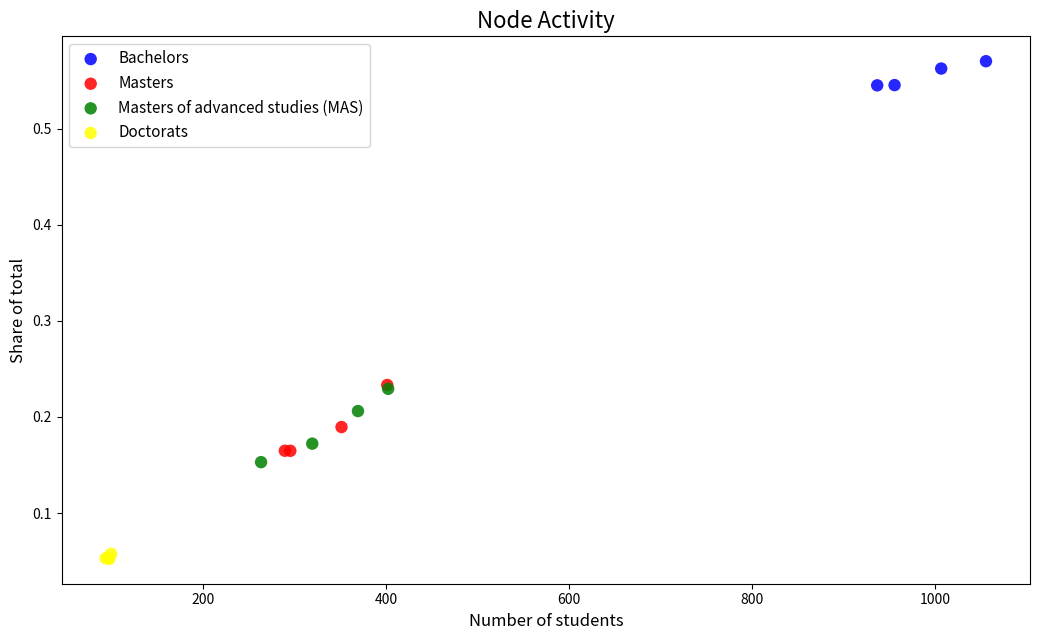

Which series contains the highest Y value?

Bachelors